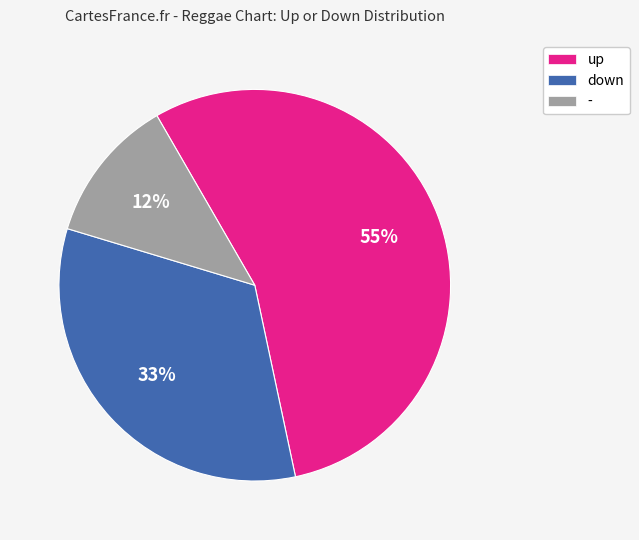

Does down represent more than half of the total?

No